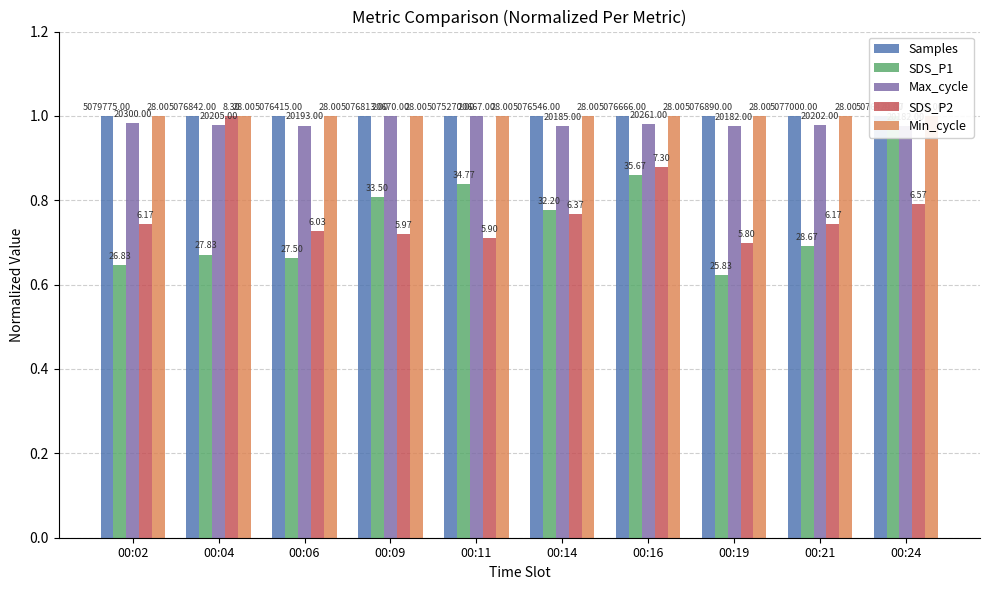

Rank the categories by SDS_P1 value from lowest to highest.

00:19, 00:02, 00:06, 00:04, 00:21, 00:14, 00:09, 00:11, 00:16, 00:24